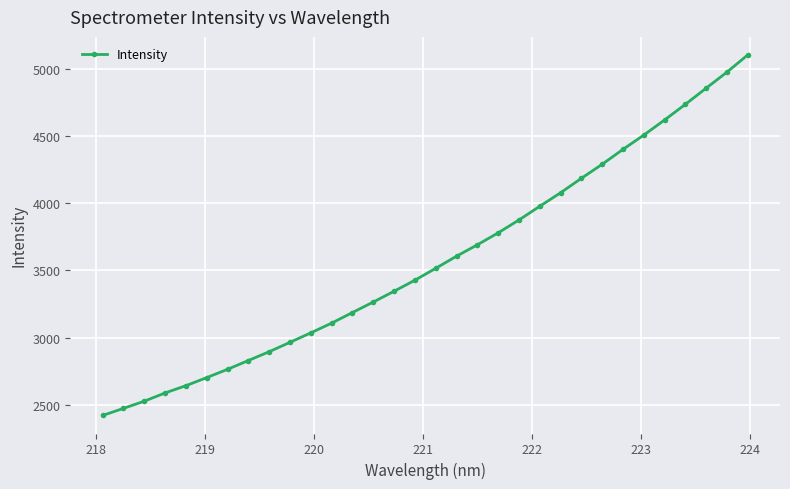

What is the difference between the maximum and minimum values?

2680.3